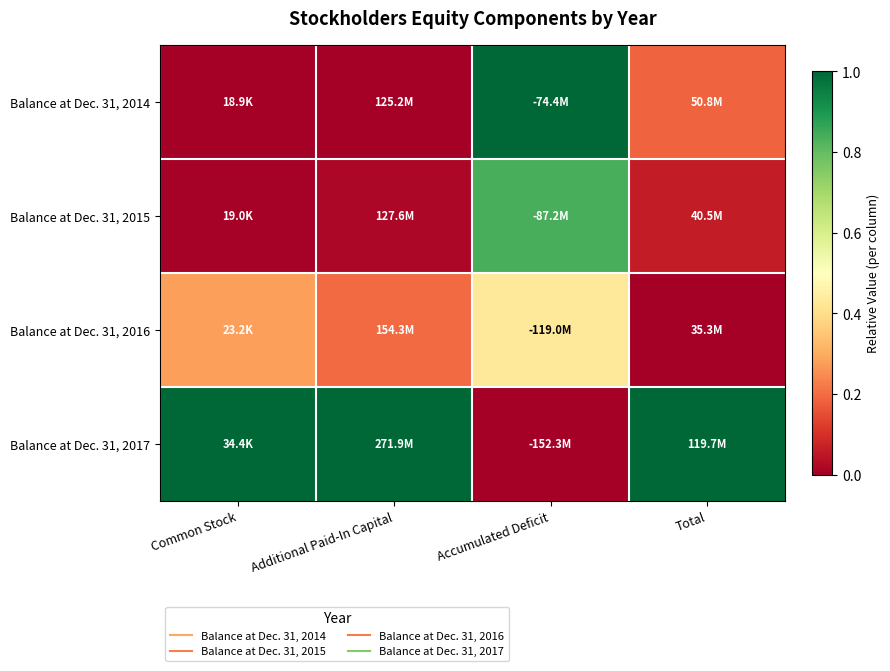

Reading left to right, list all the values displayed in this chart.

Balance at Dec. 31, 2014: Common Stock=0.0	Additional Paid-In Capital=0.0	Accumulated Deficit=1.0	Total=0.2
Balance at Dec. 31, 2015: Common Stock=0.0	Additional Paid-In Capital=0.0	Accumulated Deficit=0.8	Total=0.1
Balance at Dec. 31, 2016: Common Stock=0.3	Additional Paid-In Capital=0.2	Accumulated Deficit=0.4	Total=0.0
Balance at Dec. 31, 2017: Common Stock=1.0	Additional Paid-In Capital=1.0	Accumulated Deficit=0.0	Total=1.0